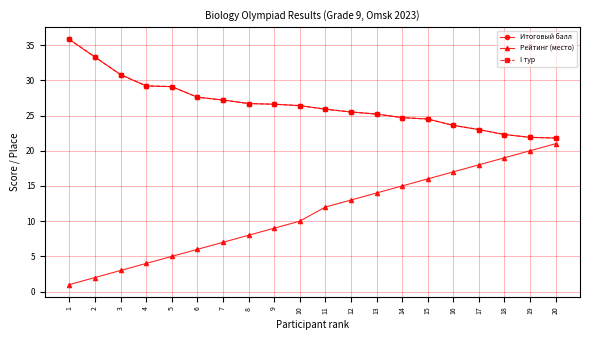

Is this an area chart (filled region under the line)?

No